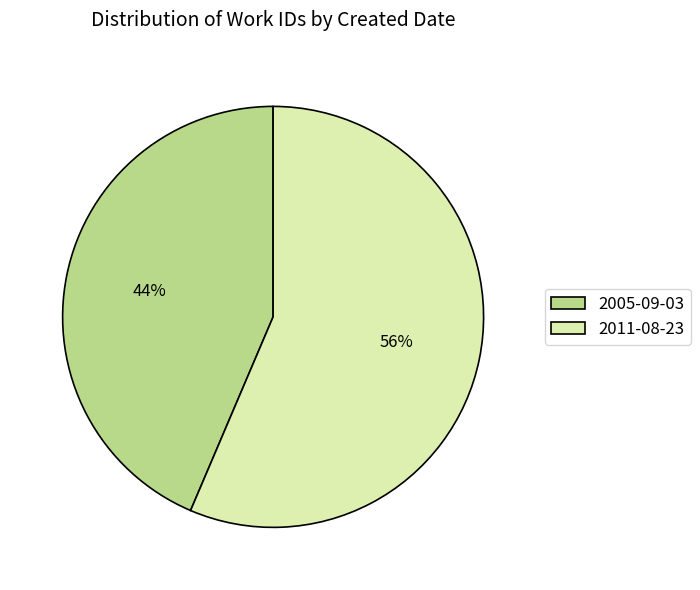

Rank the categories by value from lowest to highest.

2005-09-03, 2011-08-23